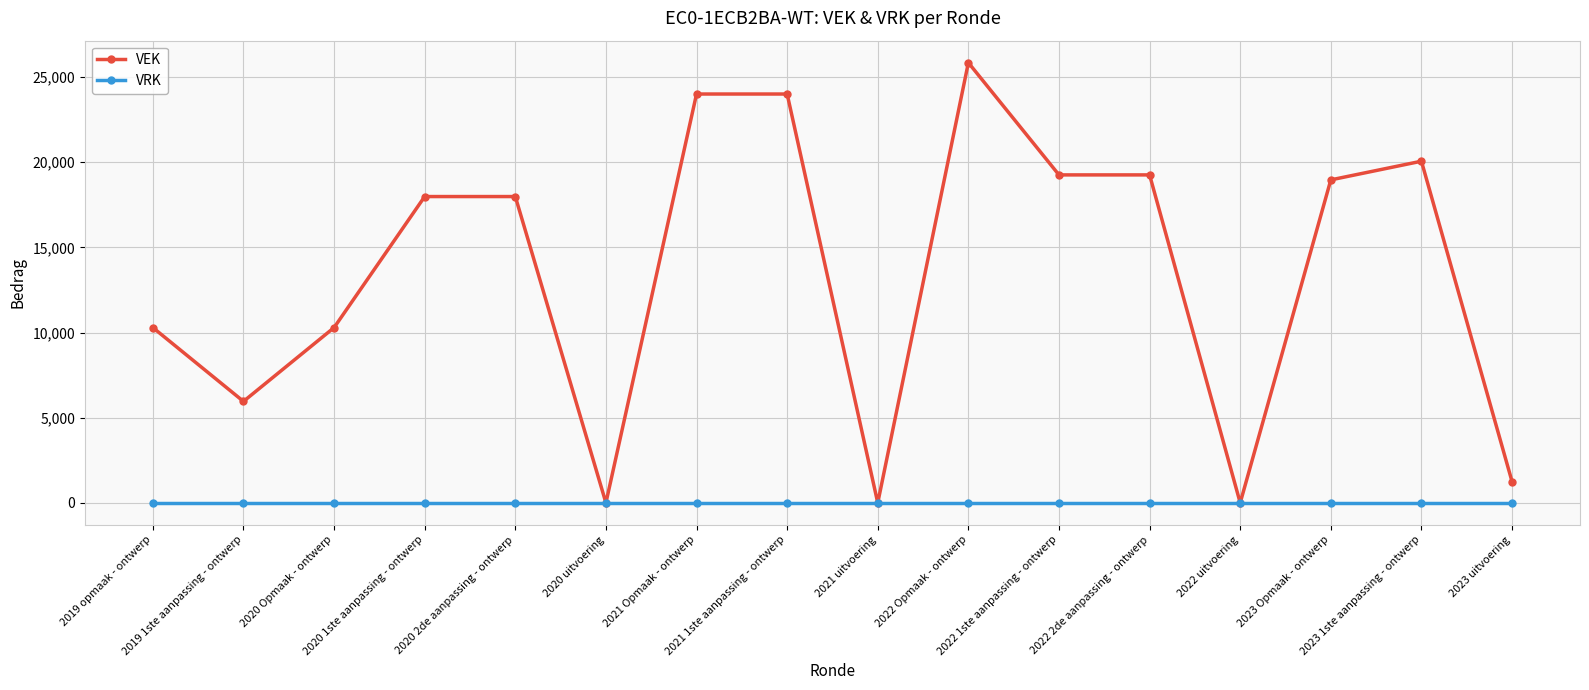

What is the total value across all series at 2020 1ste aanpassing - ontwerp?

17981